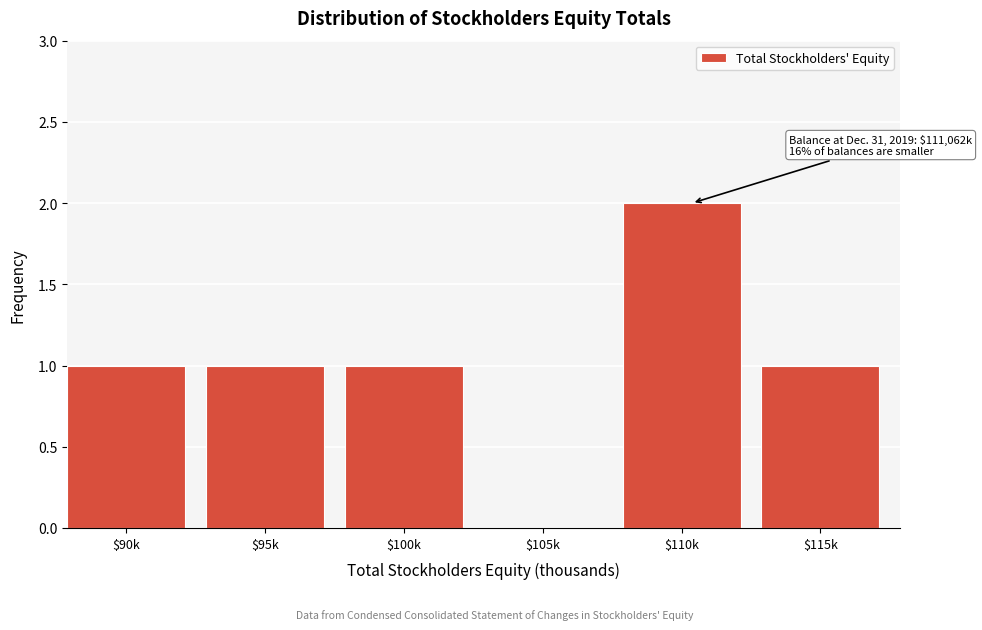

What is the sum of all values?

6